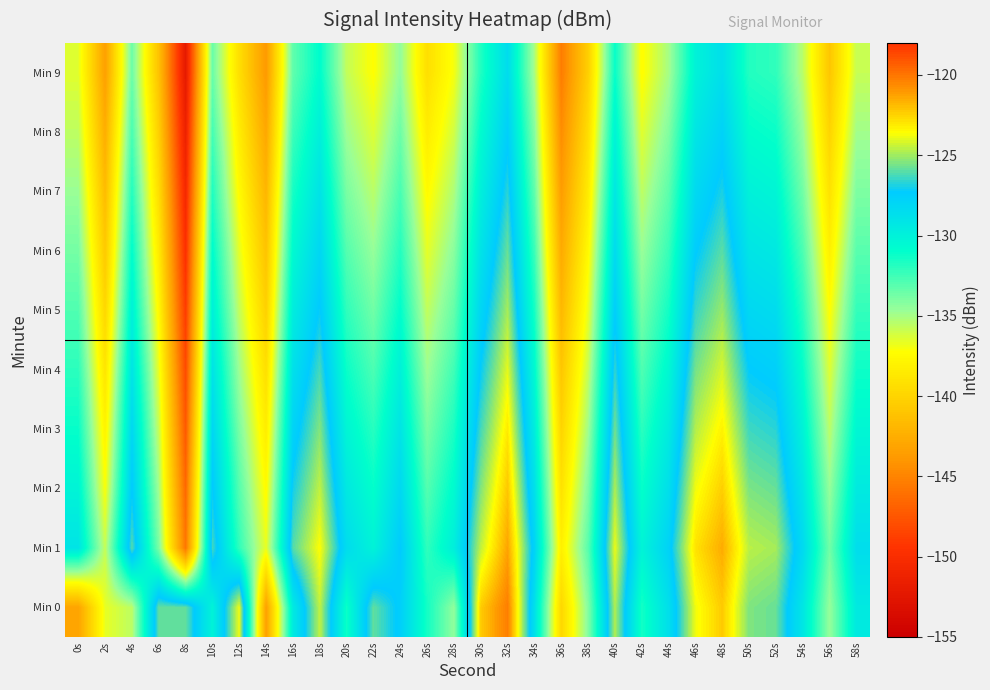

At 24s, list the series in order from smallest to largest.

Min 9, Min 8, Min 7, Min 6, Min 5, Min 4, Min 3, Min 2, Min 0, Min 1